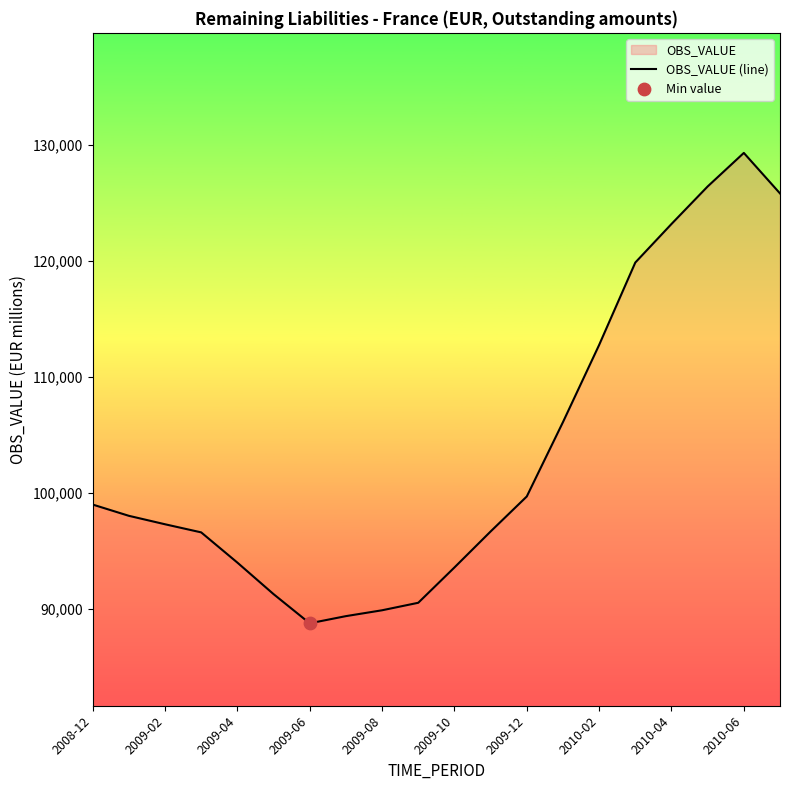

Which has a higher value, 2009-04 or 2010-02?

2010-02